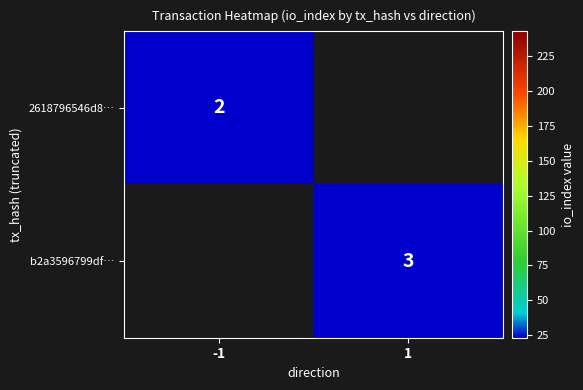

How many distinct data groups are displayed?

2